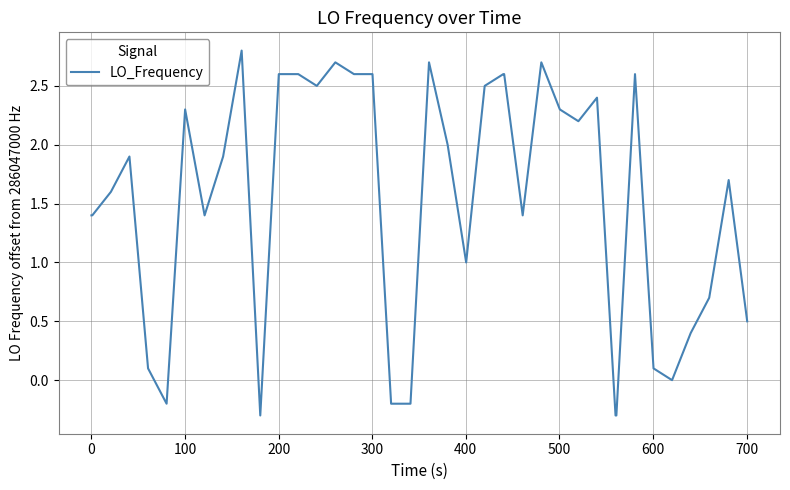

What is the smallest value displayed?

-0.3